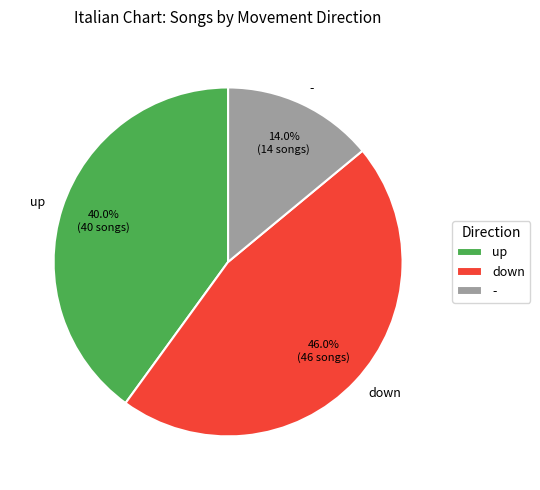

Between down and up, which is larger?

down